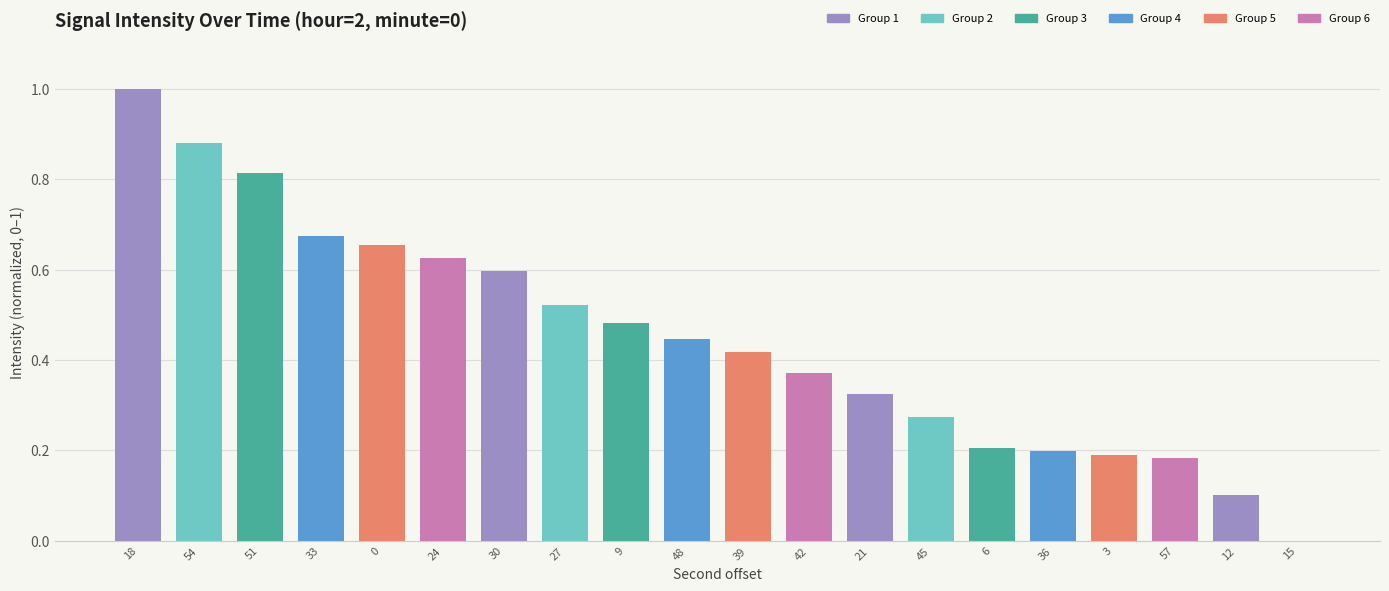

Are the bars horizontal?

No